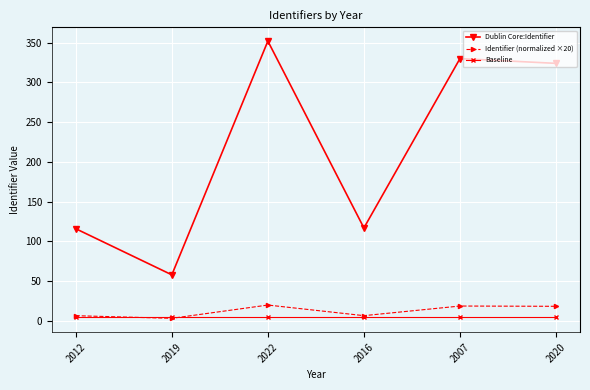

What is the label of the 4th point from the left?

2016